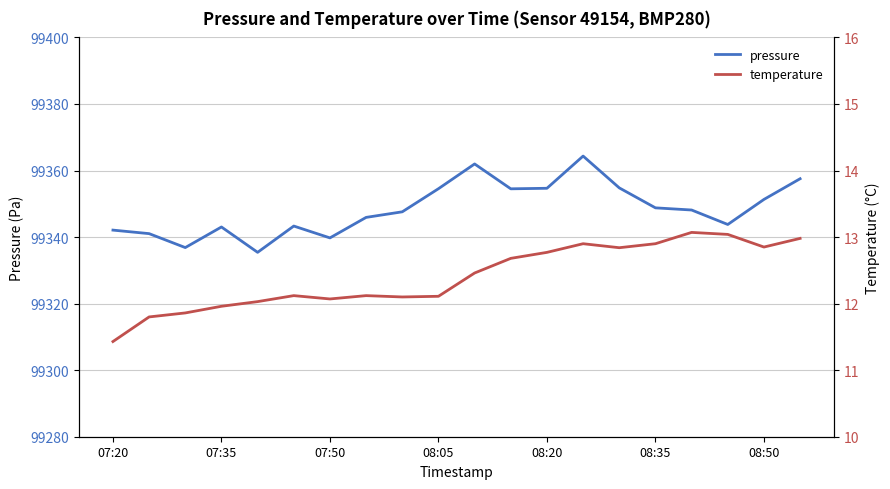

True or false: temperature and pressure cross at least once.

False